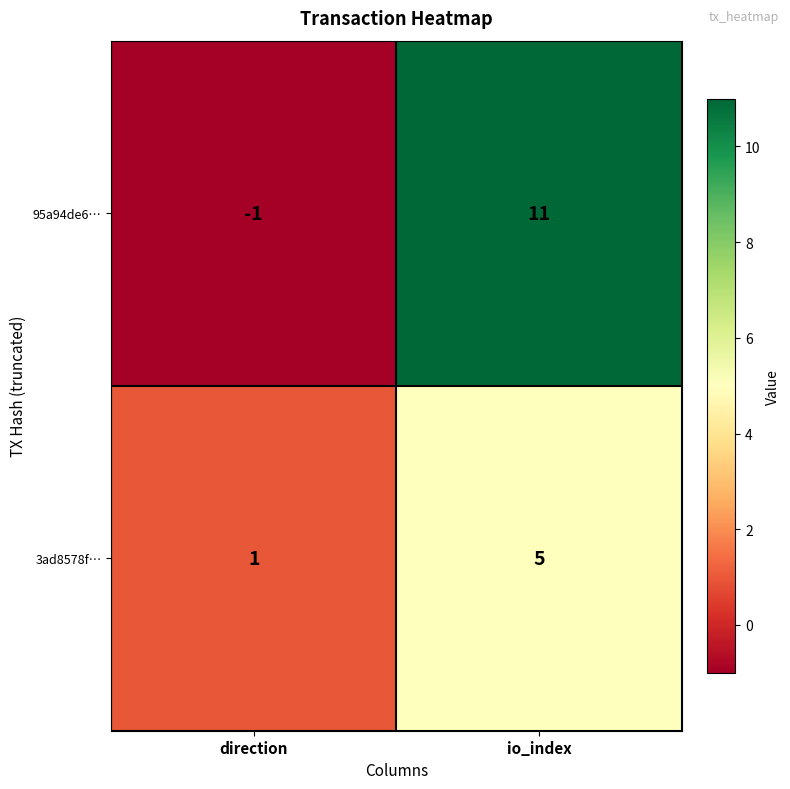

At how many categories does at least one series exceed 10?

1